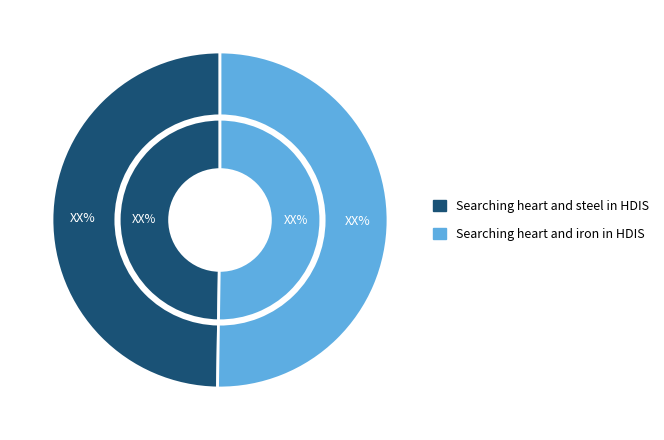

What is the smallest slice in the pie chart?

Searching heart and steel in HDIS